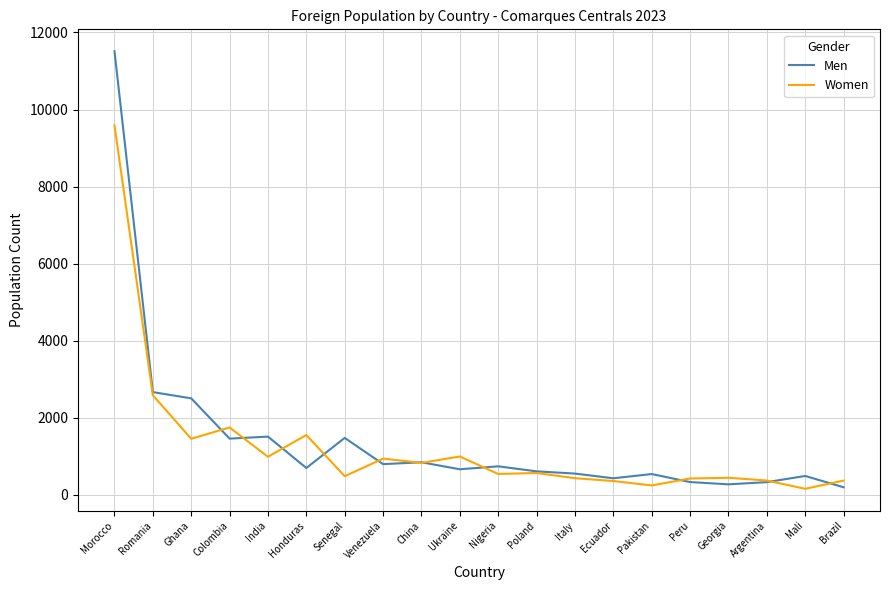

What value does the Women series have at Colombia?

1752